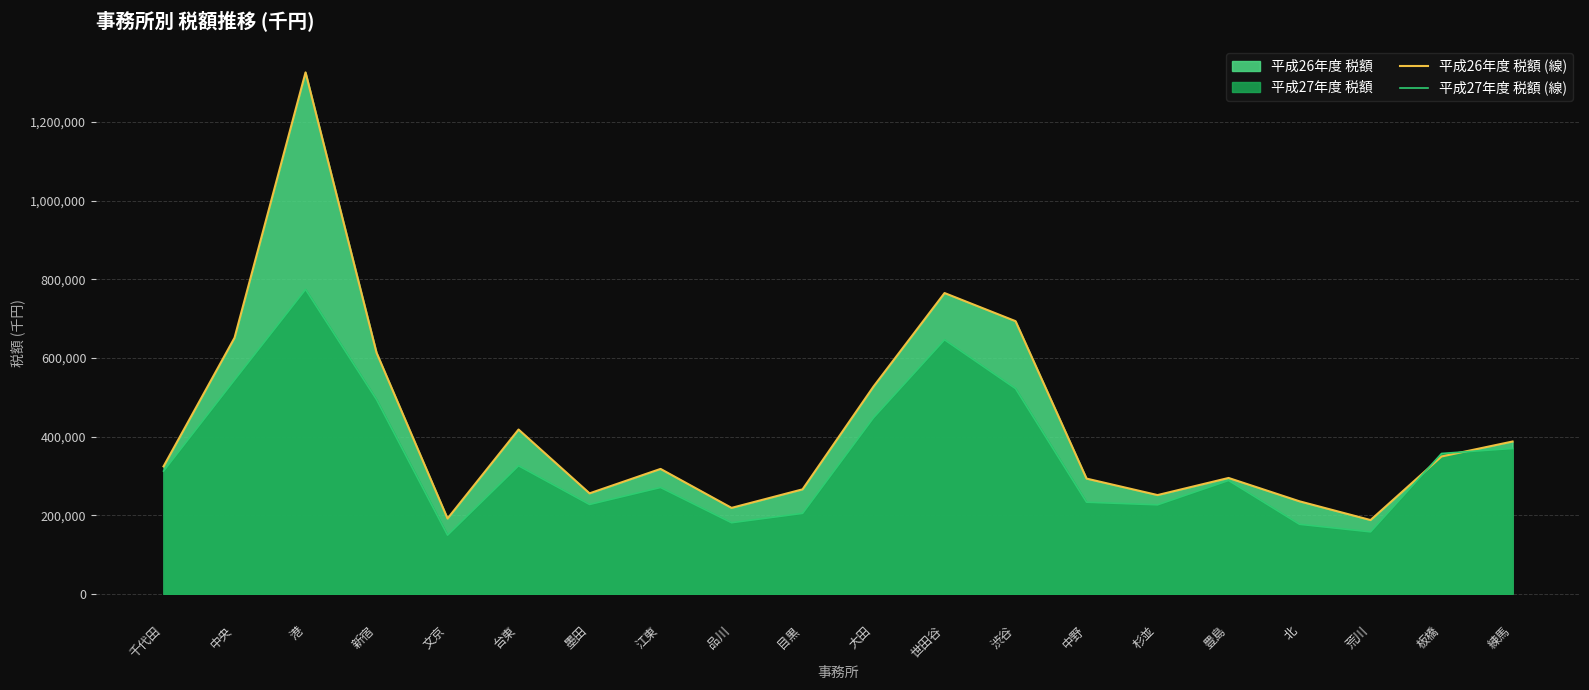

Between 江東 and 練馬, which series saw the biggest shift?

平成27年度 税額 (線)